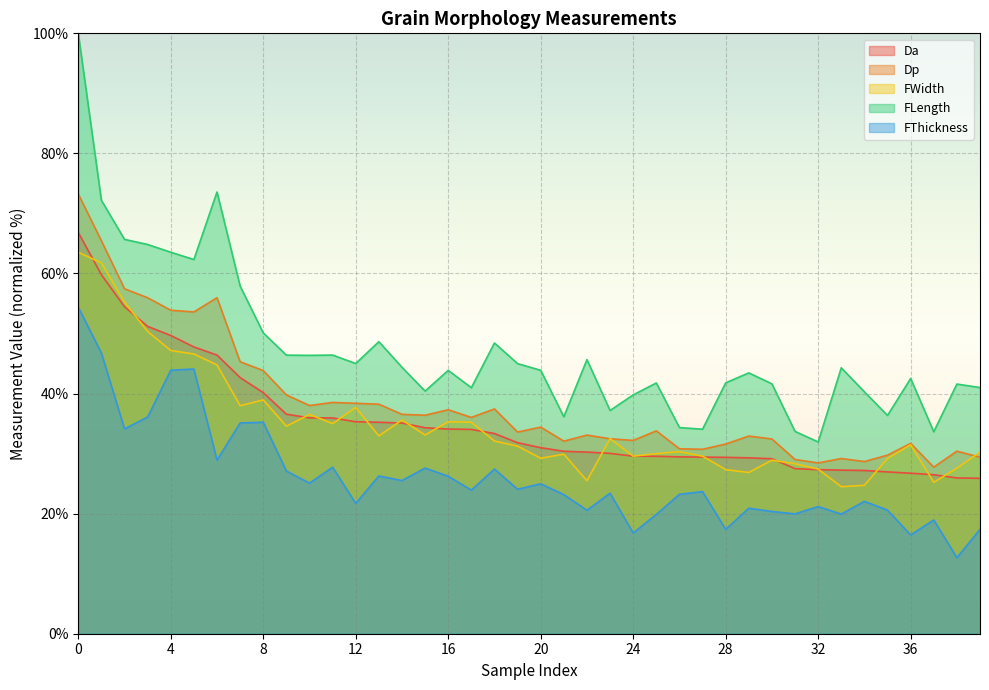

What is the sum of the Dp values at 24 and 13?

70.4